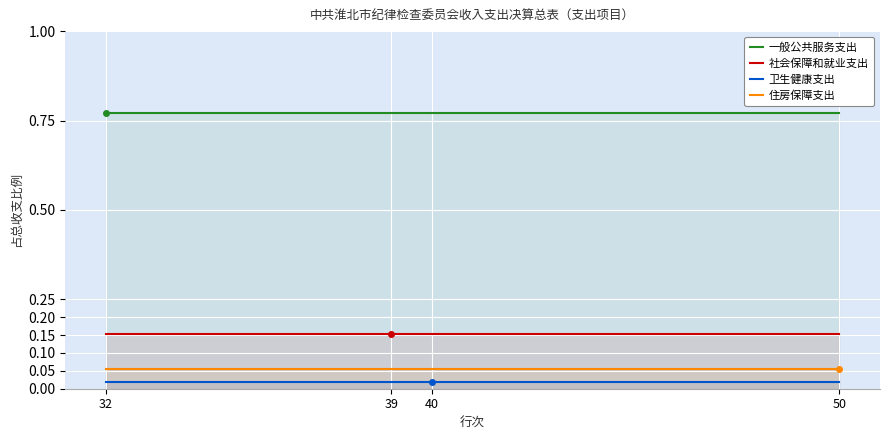

At which category is the sum across all series the highest?

32